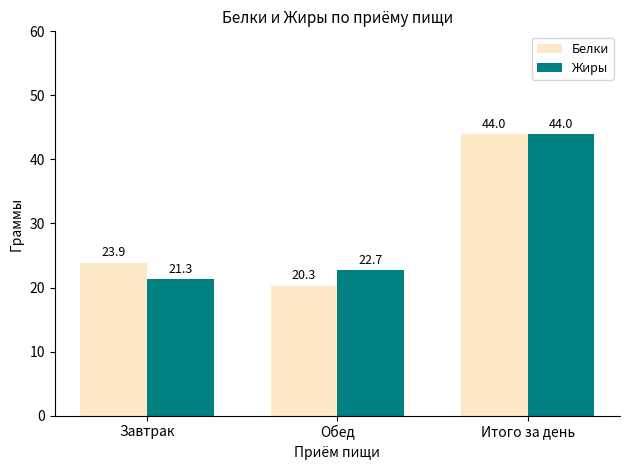

What is the label of the 3rd bar from the right?

Завтрак